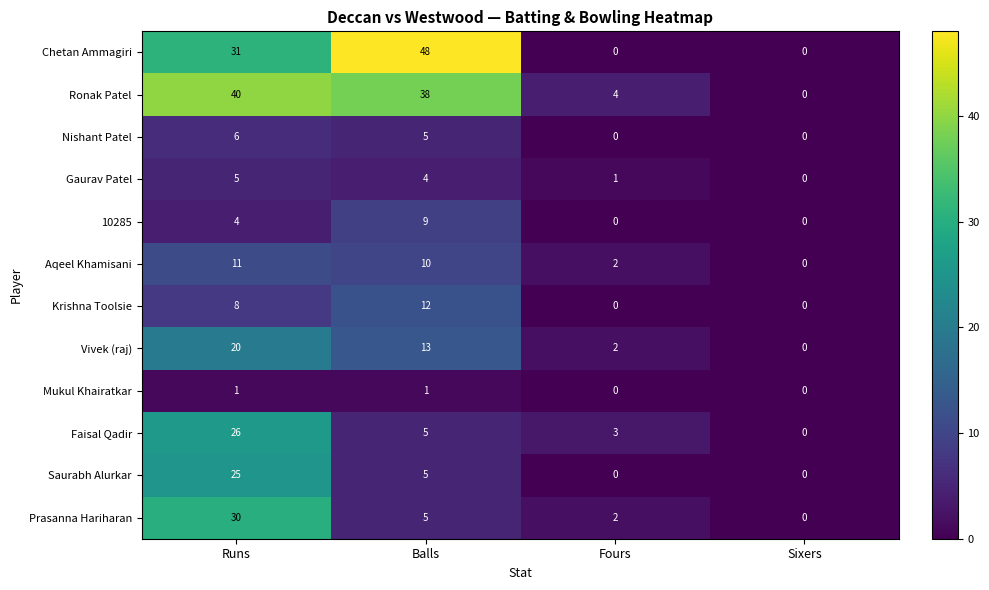

Is it true that Chetan Ammagiri equals 20 at Sixers?

False